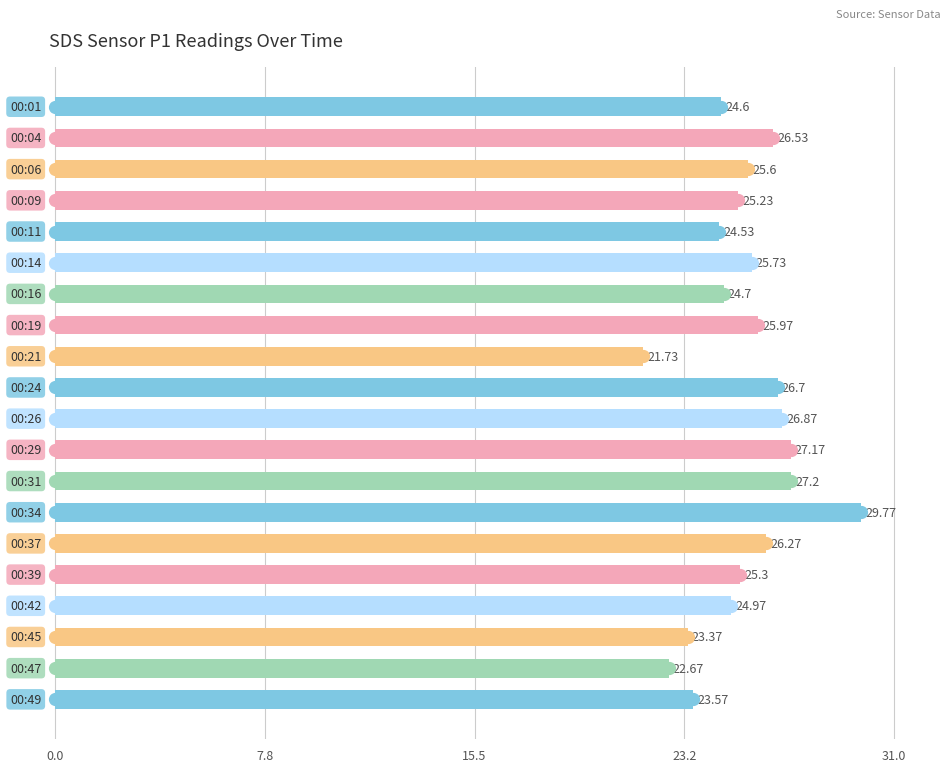

What is the sum of all values?

508.5